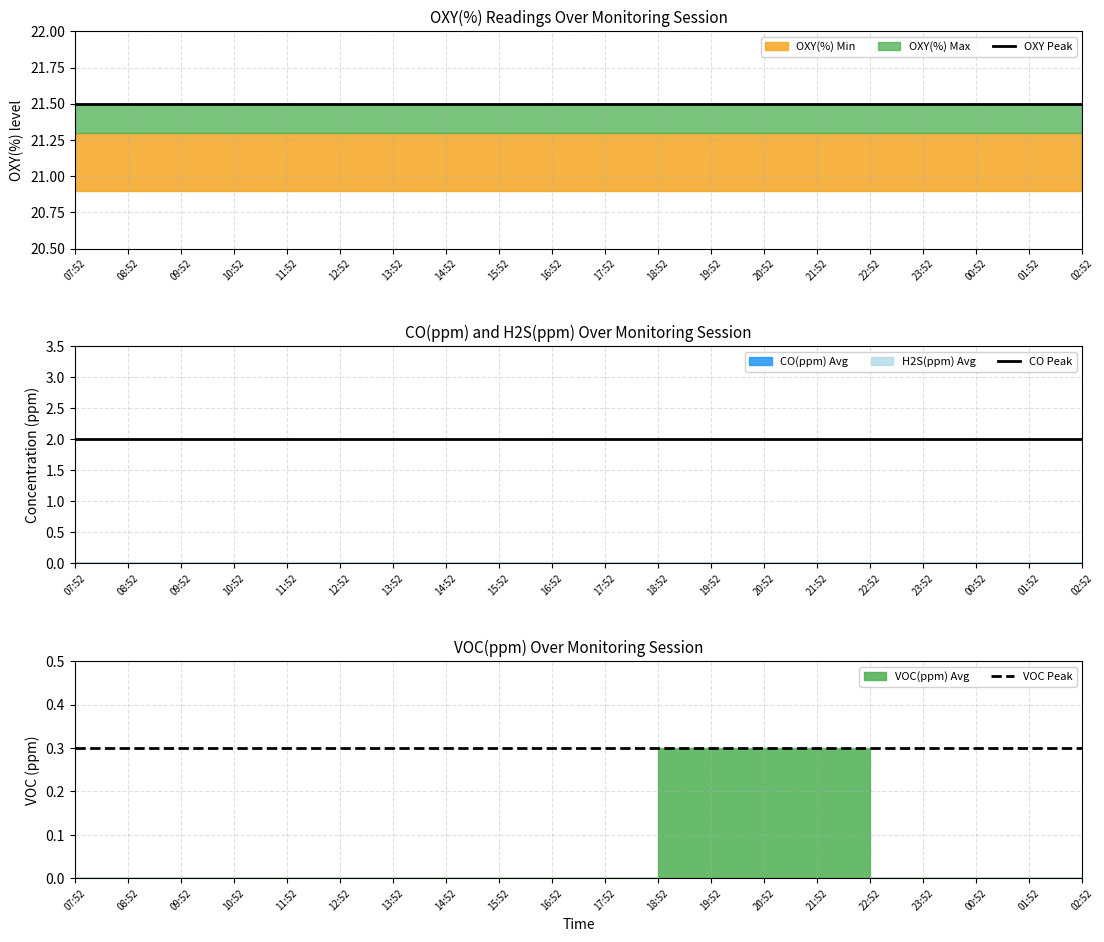

Does the chart have visible grid lines?

Yes